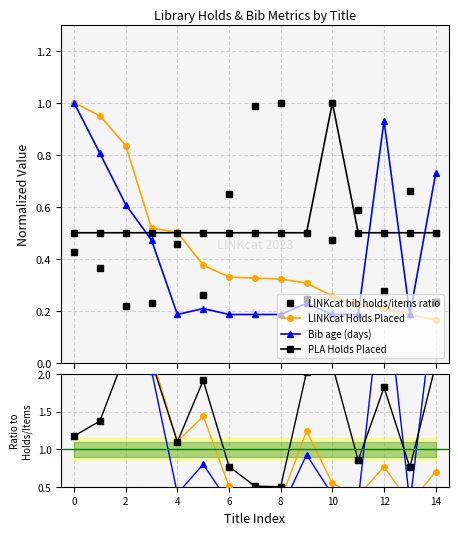

What are all the series names shown in the legend?

LINKcat bib holds/items ratio, LINKcat Holds Placed, Bib age (days), PLA Holds Placed